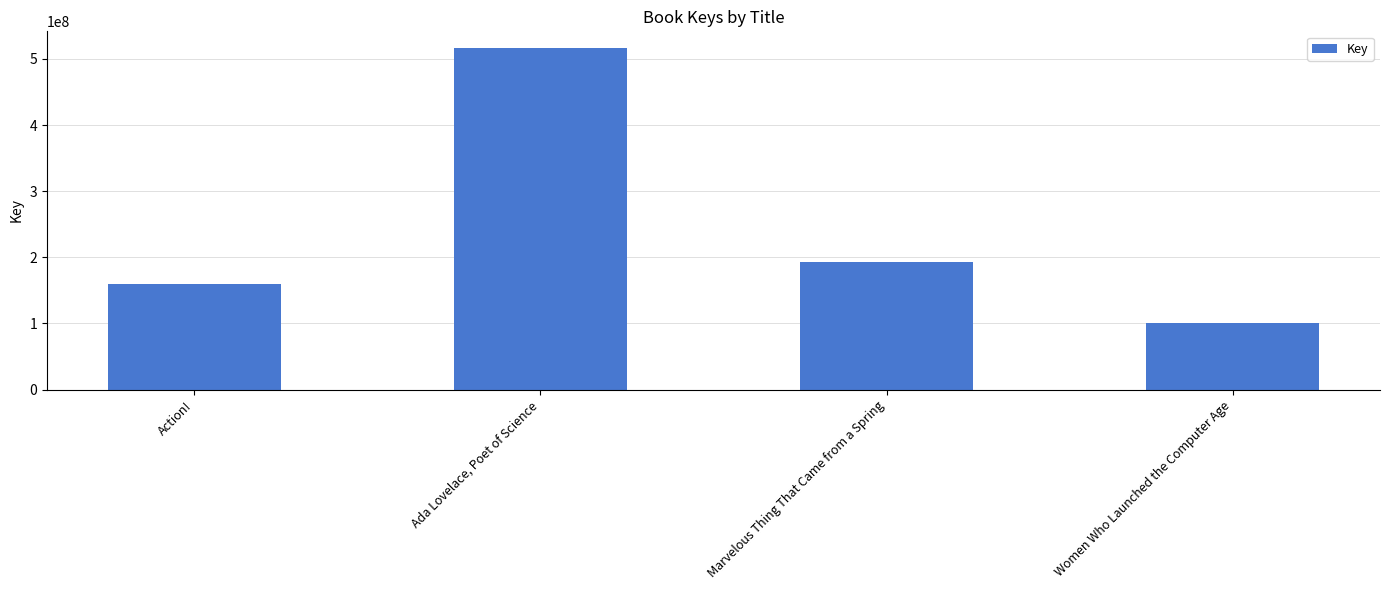

What is the maximum value shown in the chart?

515913524